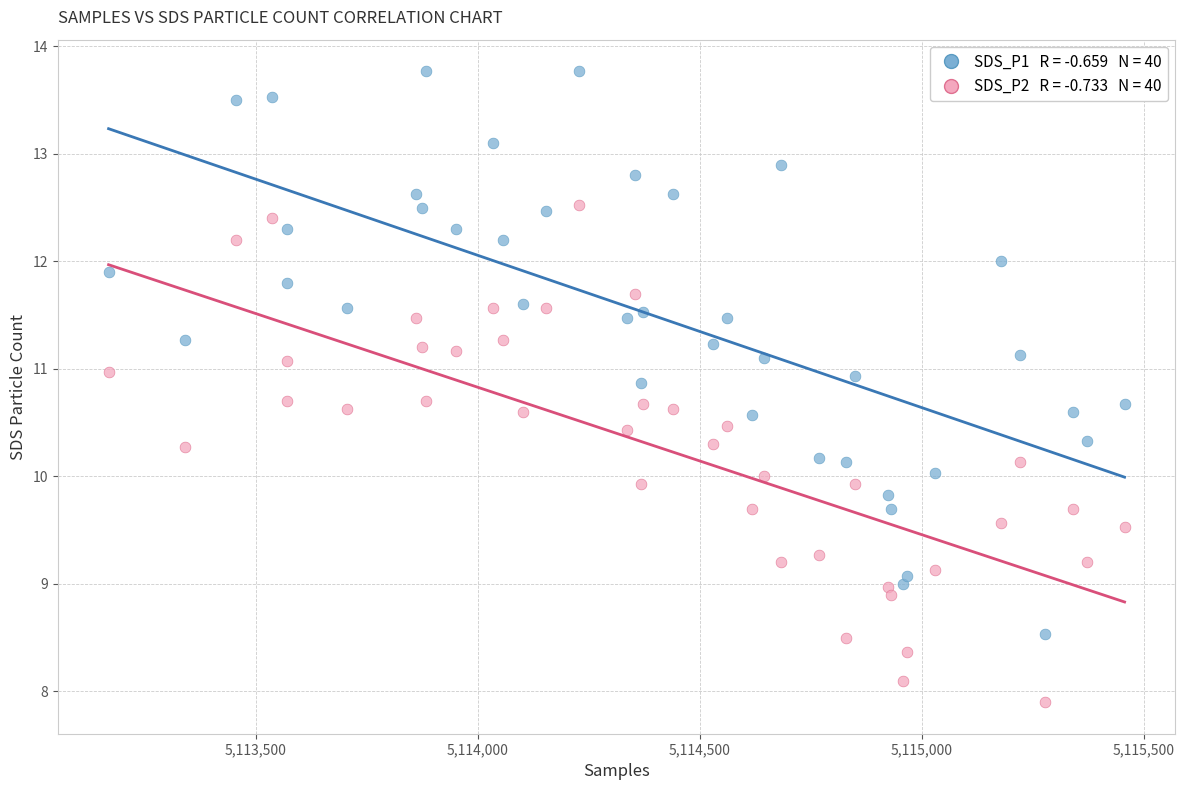

Across all data points, what is the range of X values (max minus min)?

2288.0